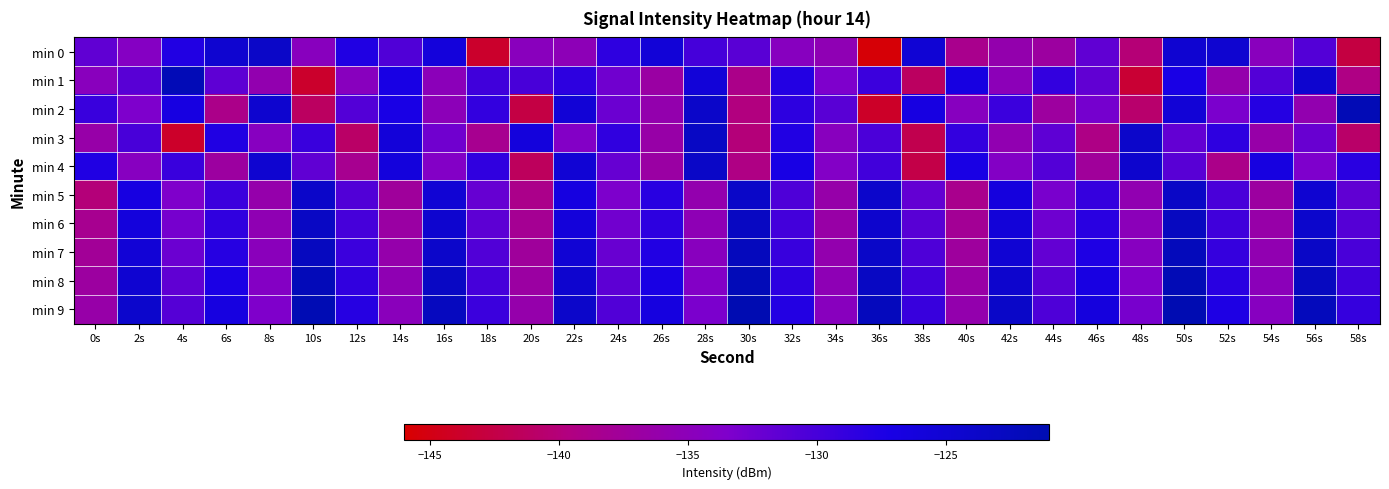

What is the difference between the highest and lowest values at 16s?

12.5